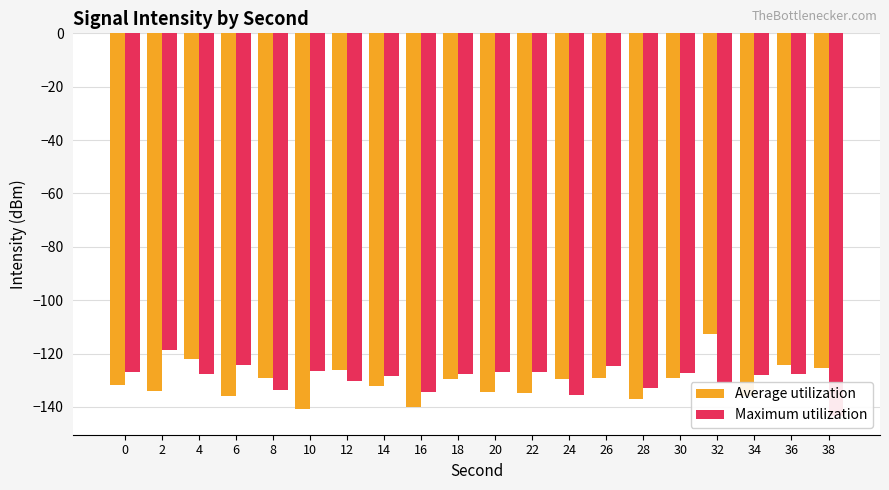

At how many categories does at least one series exceed -132?

18